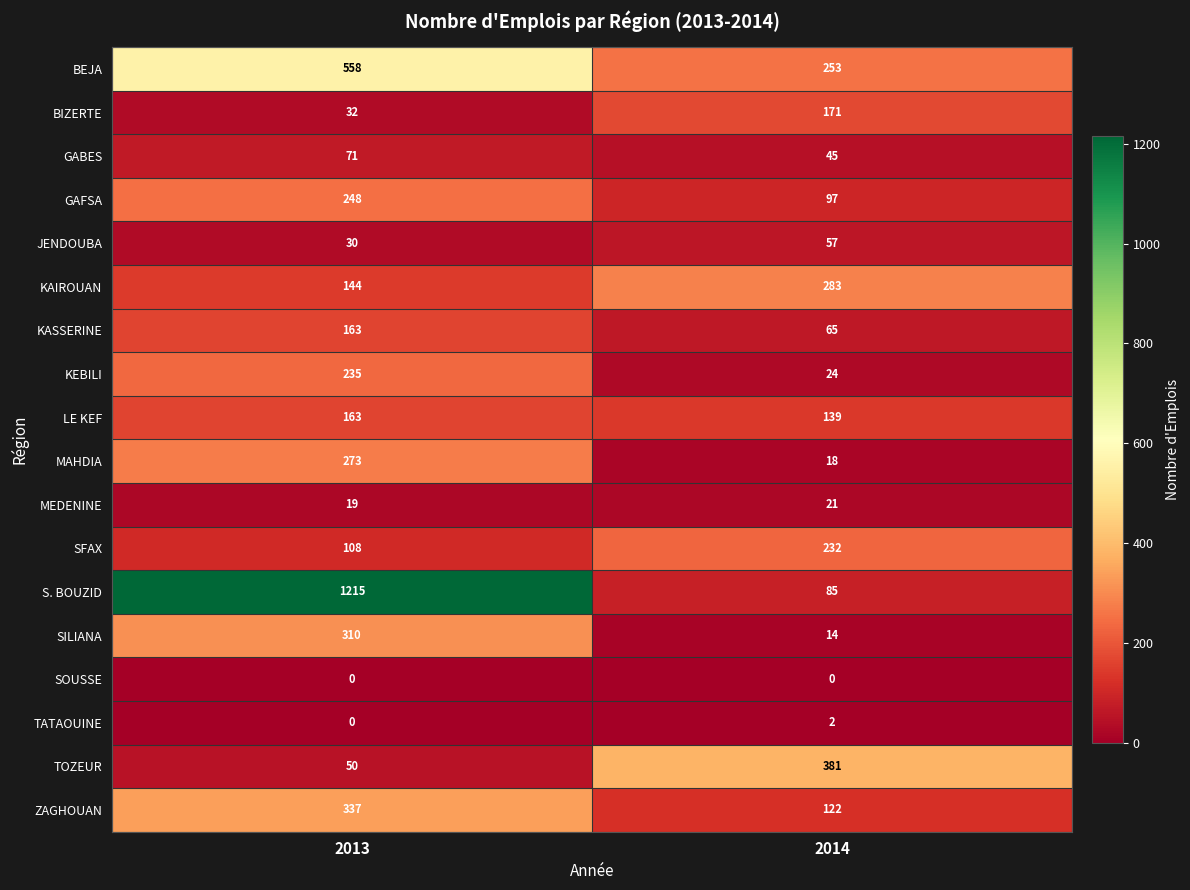

How many series are shown in this chart?

18